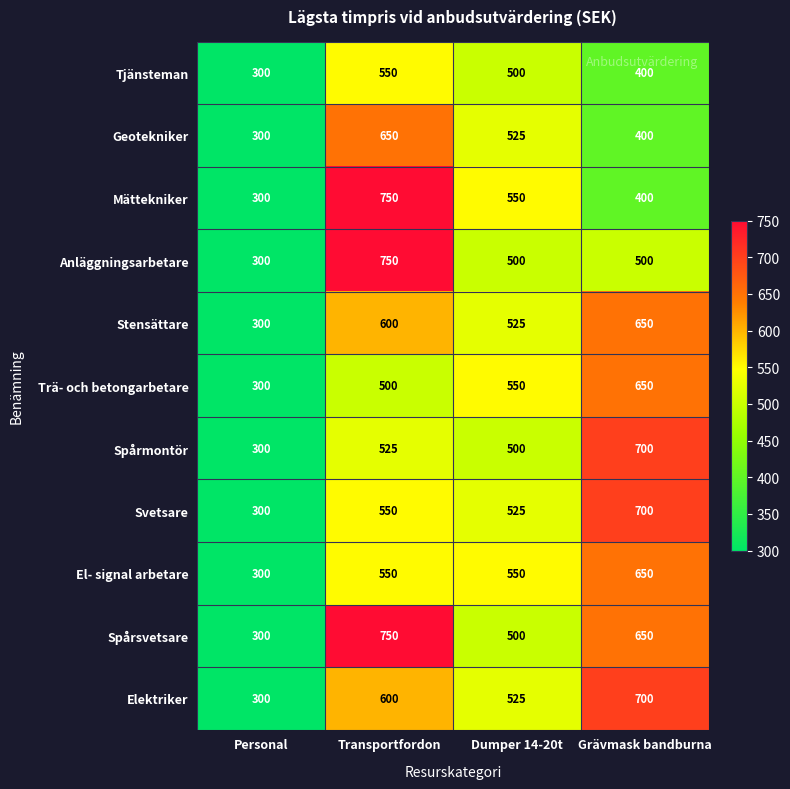

At how many categories does at least one series exceed 701?

1